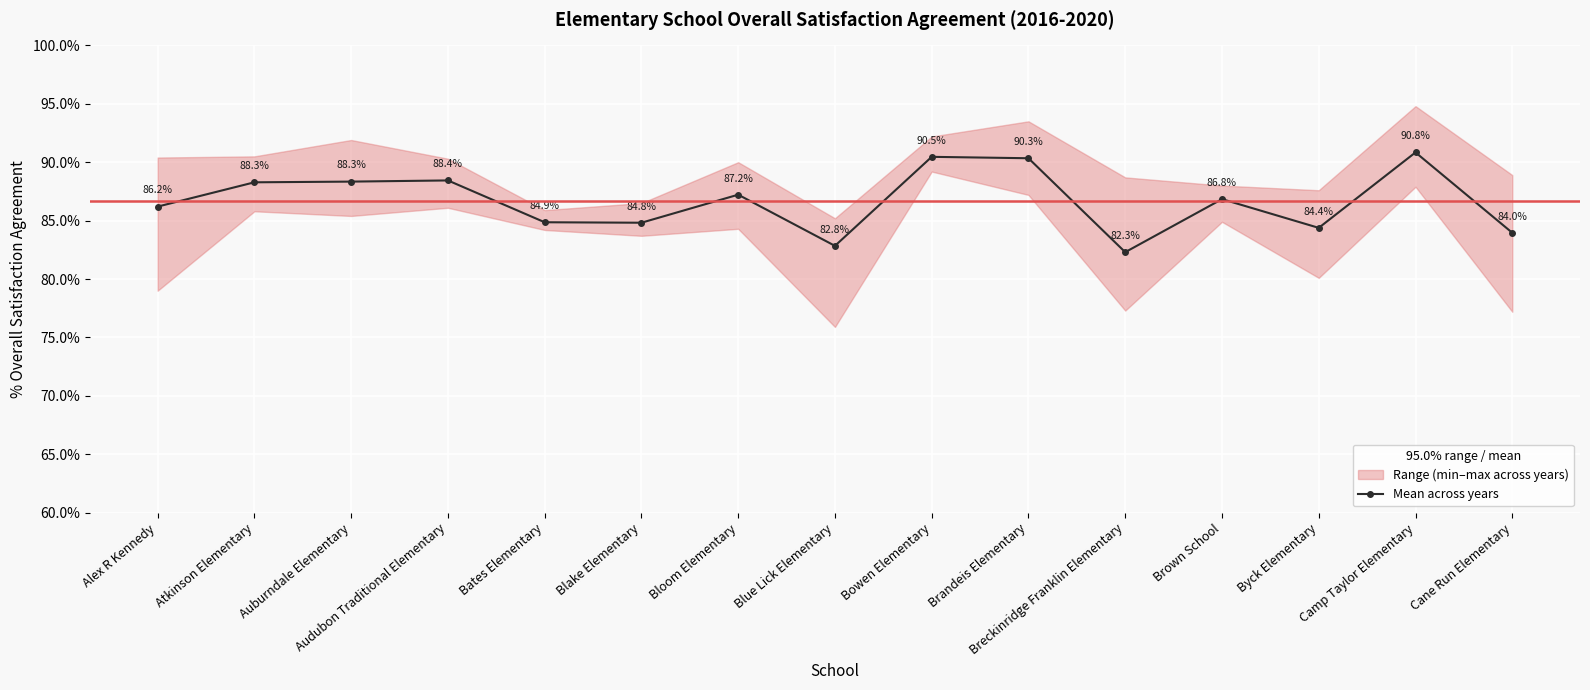

Does the chart display data point markers on the line(s)?

Yes